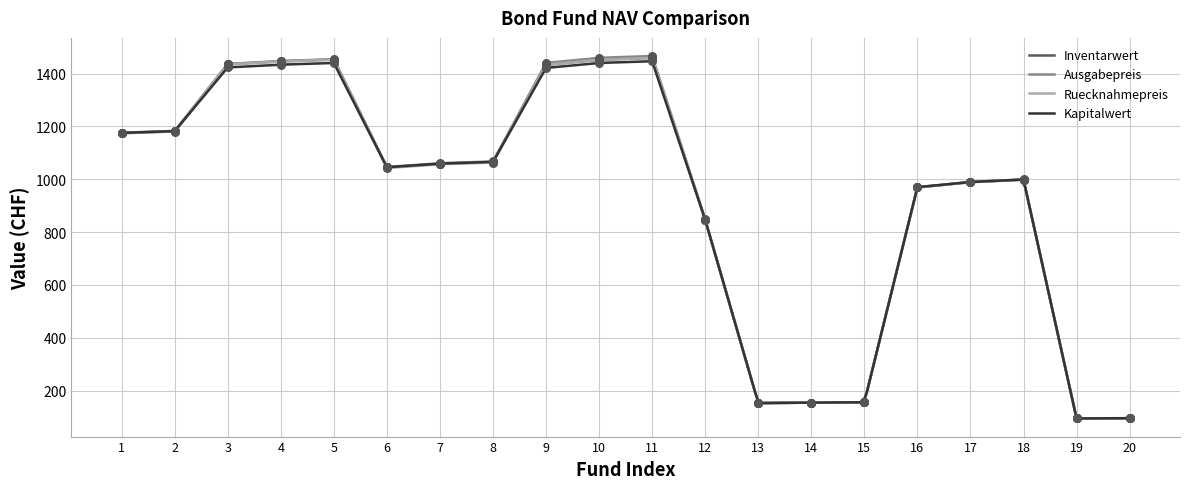

Which series has the largest total across all categories?

Ausgabepreis